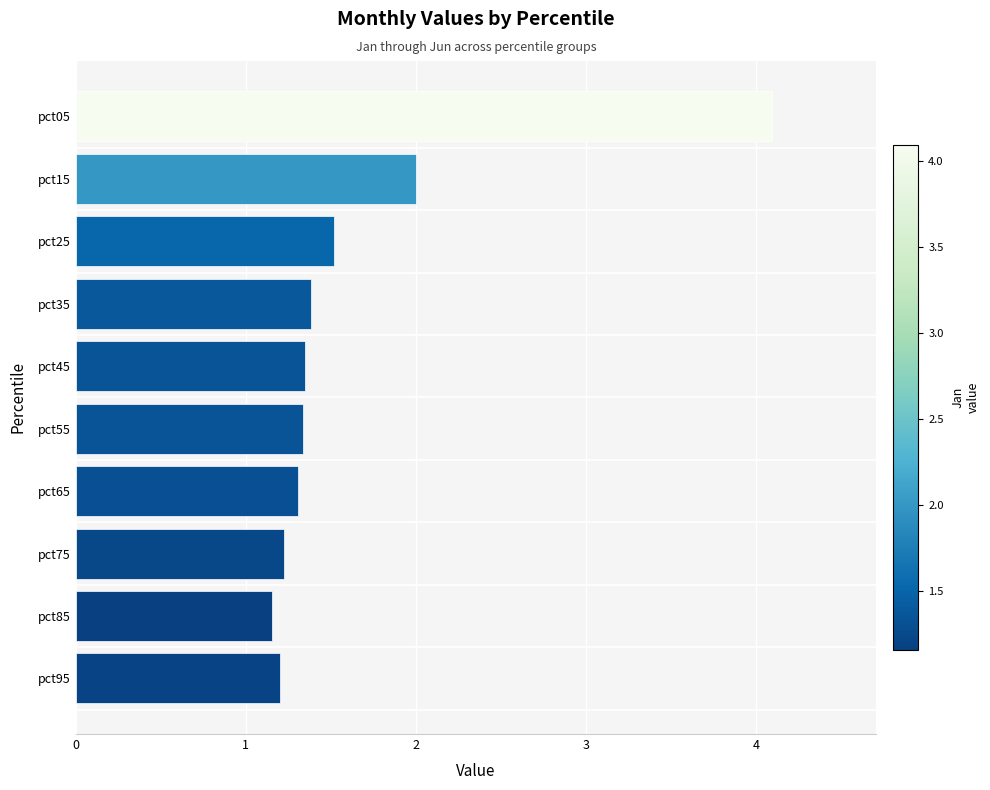

Reading bottom to top, list all the values displayed in this chart.

pct95=1.2	pct85=1.2	pct75=1.2	pct65=1.3	pct55=1.3	pct45=1.3	pct35=1.4	pct25=1.5	pct15=2.0	pct05=4.1